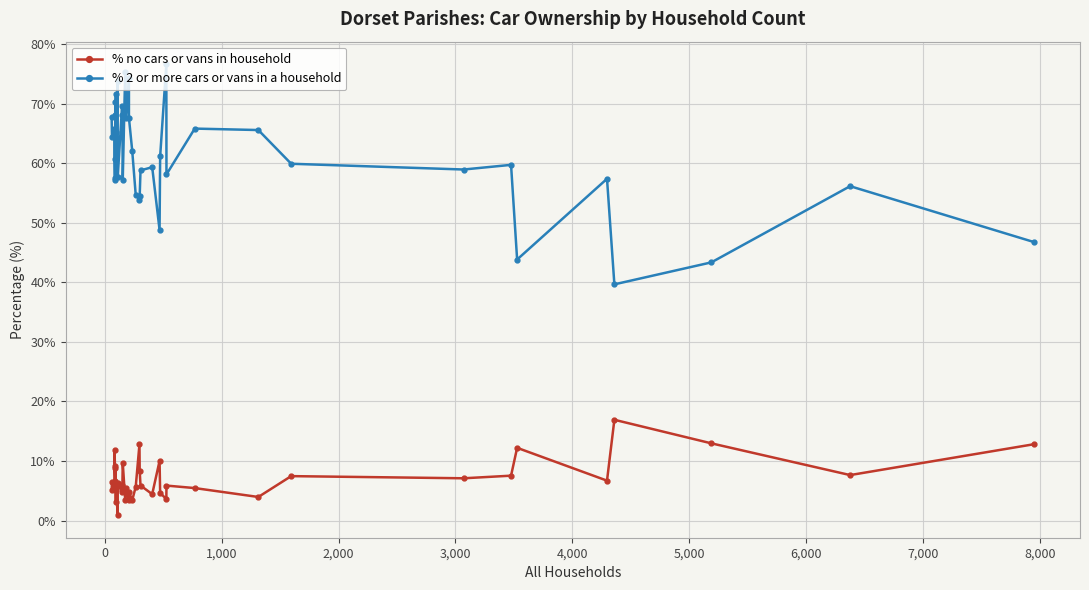

How many interior local peaks does the % 2 or more cars or vans in a household series have?

13